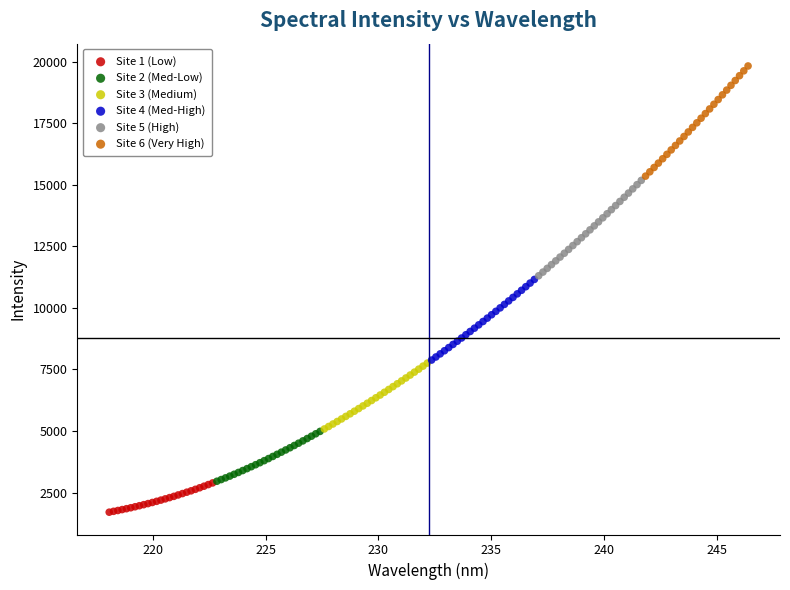

Which series contains the highest Y value?

Site 6 (Very High)